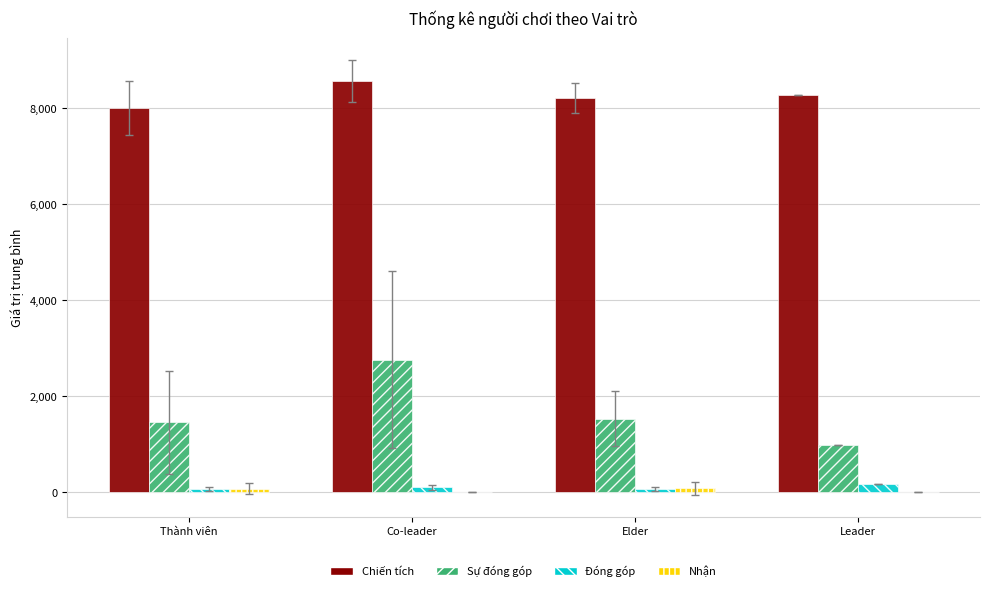

What is the maximum value for Đóng góp?

176.0